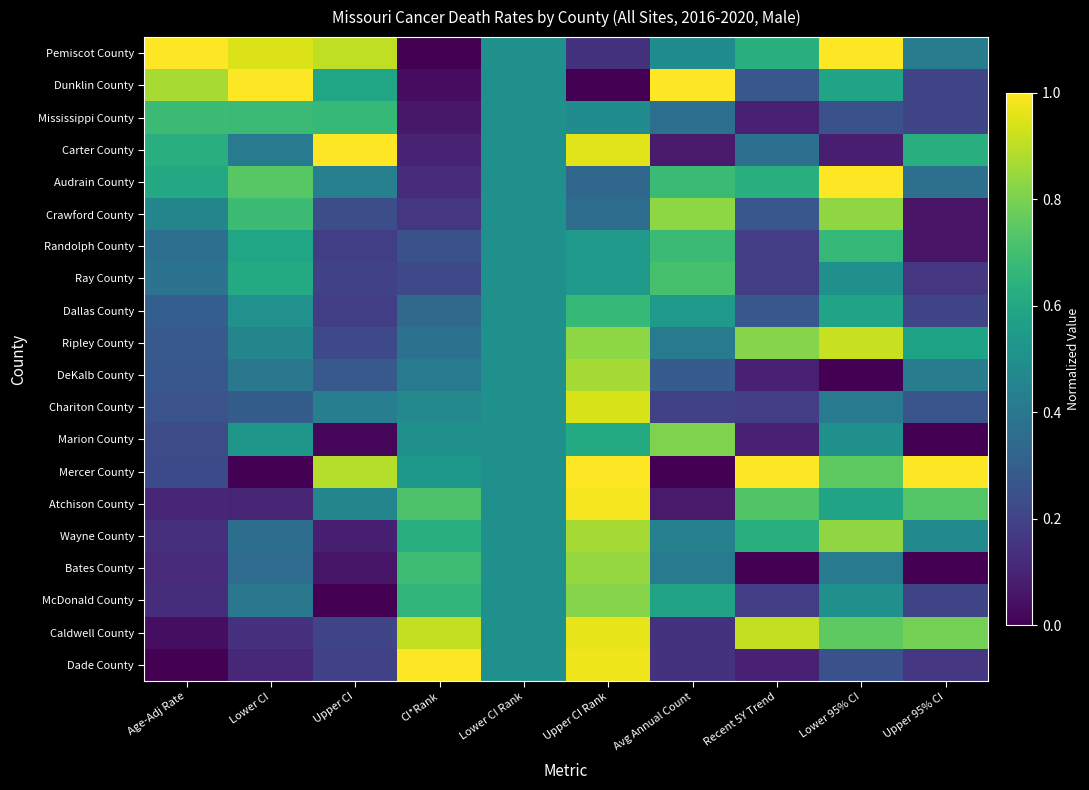

Reading right to left, extract all data points from this chart.

Pemiscot County: Upper 95% CI=0.4	Lower 95% CI=1.0	Recent 5Y Trend=0.6	Avg Annual Count=0.5	Upper CI Rank=0.1	Lower CI Rank=0.5	CI*Rank=0.0	Upper CI=0.9	Lower CI=0.9	Age-Adj Rate=1.0
Dunklin County: Upper 95% CI=0.2	Lower 95% CI=0.6	Recent 5Y Trend=0.3	Avg Annual Count=1.0	Upper CI Rank=0.0	Lower CI Rank=0.5	CI*Rank=0.0	Upper CI=0.6	Lower CI=1.0	Age-Adj Rate=0.9
Mississippi County: Upper 95% CI=0.2	Lower 95% CI=0.2	Recent 5Y Trend=0.1	Avg Annual Count=0.4	Upper CI Rank=0.5	Lower CI Rank=0.5	CI*Rank=0.1	Upper CI=0.7	Lower CI=0.7	Age-Adj Rate=0.7
Carter County: Upper 95% CI=0.6	Lower 95% CI=0.1	Recent 5Y Trend=0.4	Avg Annual Count=0.1	Upper CI Rank=1.0	Lower CI Rank=0.5	CI*Rank=0.1	Upper CI=1.0	Lower CI=0.4	Age-Adj Rate=0.6
Audrain County: Upper 95% CI=0.4	Lower 95% CI=1.0	Recent 5Y Trend=0.6	Avg Annual Count=0.7	Upper CI Rank=0.3	Lower CI Rank=0.5	CI*Rank=0.1	Upper CI=0.4	Lower CI=0.7	Age-Adj Rate=0.6
Crawford County: Upper 95% CI=0.1	Lower 95% CI=0.8	Recent 5Y Trend=0.3	Avg Annual Count=0.8	Upper CI Rank=0.4	Lower CI Rank=0.5	CI*Rank=0.2	Upper CI=0.2	Lower CI=0.7	Age-Adj Rate=0.5
Randolph County: Upper 95% CI=0.1	Lower 95% CI=0.7	Recent 5Y Trend=0.2	Avg Annual Count=0.7	Upper CI Rank=0.5	Lower CI Rank=0.5	CI*Rank=0.2	Upper CI=0.2	Lower CI=0.6	Age-Adj Rate=0.4
Ray County: Upper 95% CI=0.2	Lower 95% CI=0.5	Recent 5Y Trend=0.2	Avg Annual Count=0.7	Upper CI Rank=0.5	Lower CI Rank=0.5	CI*Rank=0.2	Upper CI=0.2	Lower CI=0.6	Age-Adj Rate=0.4
Dallas County: Upper 95% CI=0.2	Lower 95% CI=0.6	Recent 5Y Trend=0.3	Avg Annual Count=0.5	Upper CI Rank=0.7	Lower CI Rank=0.5	CI*Rank=0.3	Upper CI=0.2	Lower CI=0.5	Age-Adj Rate=0.3
Ripley County: Upper 95% CI=0.6	Lower 95% CI=0.9	Recent 5Y Trend=0.8	Avg Annual Count=0.4	Upper CI Rank=0.8	Lower CI Rank=0.5	CI*Rank=0.4	Upper CI=0.2	Lower CI=0.5	Age-Adj Rate=0.3
DeKalb County: Upper 95% CI=0.4	Lower 95% CI=0.0	Recent 5Y Trend=0.1	Avg Annual Count=0.3	Upper CI Rank=0.9	Lower CI Rank=0.5	CI*Rank=0.4	Upper CI=0.3	Lower CI=0.4	Age-Adj Rate=0.3
Chariton County: Upper 95% CI=0.3	Lower 95% CI=0.4	Recent 5Y Trend=0.2	Avg Annual Count=0.2	Upper CI Rank=0.9	Lower CI Rank=0.5	CI*Rank=0.5	Upper CI=0.4	Lower CI=0.3	Age-Adj Rate=0.3
Marion County: Upper 95% CI=0.0	Lower 95% CI=0.5	Recent 5Y Trend=0.1	Avg Annual Count=0.8	Upper CI Rank=0.6	Lower CI Rank=0.5	CI*Rank=0.5	Upper CI=0.0	Lower CI=0.5	Age-Adj Rate=0.2
Mercer County: Upper 95% CI=1.0	Lower 95% CI=0.8	Recent 5Y Trend=1.0	Avg Annual Count=0.0	Upper CI Rank=1.0	Lower CI Rank=0.5	CI*Rank=0.5	Upper CI=0.9	Lower CI=0.0	Age-Adj Rate=0.2
Atchison County: Upper 95% CI=0.7	Lower 95% CI=0.6	Recent 5Y Trend=0.7	Avg Annual Count=0.1	Upper CI Rank=1.0	Lower CI Rank=0.5	CI*Rank=0.7	Upper CI=0.5	Lower CI=0.1	Age-Adj Rate=0.1
Wayne County: Upper 95% CI=0.5	Lower 95% CI=0.8	Recent 5Y Trend=0.6	Avg Annual Count=0.4	Upper CI Rank=0.9	Lower CI Rank=0.5	CI*Rank=0.6	Upper CI=0.1	Lower CI=0.4	Age-Adj Rate=0.1
Bates County: Upper 95% CI=0.0	Lower 95% CI=0.4	Recent 5Y Trend=0.0	Avg Annual Count=0.4	Upper CI Rank=0.8	Lower CI Rank=0.5	CI*Rank=0.7	Upper CI=0.1	Lower CI=0.4	Age-Adj Rate=0.1
McDonald County: Upper 95% CI=0.2	Lower 95% CI=0.5	Recent 5Y Trend=0.2	Avg Annual Count=0.6	Upper CI Rank=0.8	Lower CI Rank=0.5	CI*Rank=0.7	Upper CI=0.0	Lower CI=0.4	Age-Adj Rate=0.1
Caldwell County: Upper 95% CI=0.8	Lower 95% CI=0.8	Recent 5Y Trend=0.9	Avg Annual Count=0.1	Upper CI Rank=1.0	Lower CI Rank=0.5	CI*Rank=0.9	Upper CI=0.2	Lower CI=0.1	Age-Adj Rate=0.0
Dade County: Upper 95% CI=0.2	Lower 95% CI=0.2	Recent 5Y Trend=0.1	Avg Annual Count=0.1	Upper CI Rank=1.0	Lower CI Rank=0.5	CI*Rank=1.0	Upper CI=0.2	Lower CI=0.1	Age-Adj Rate=0.0